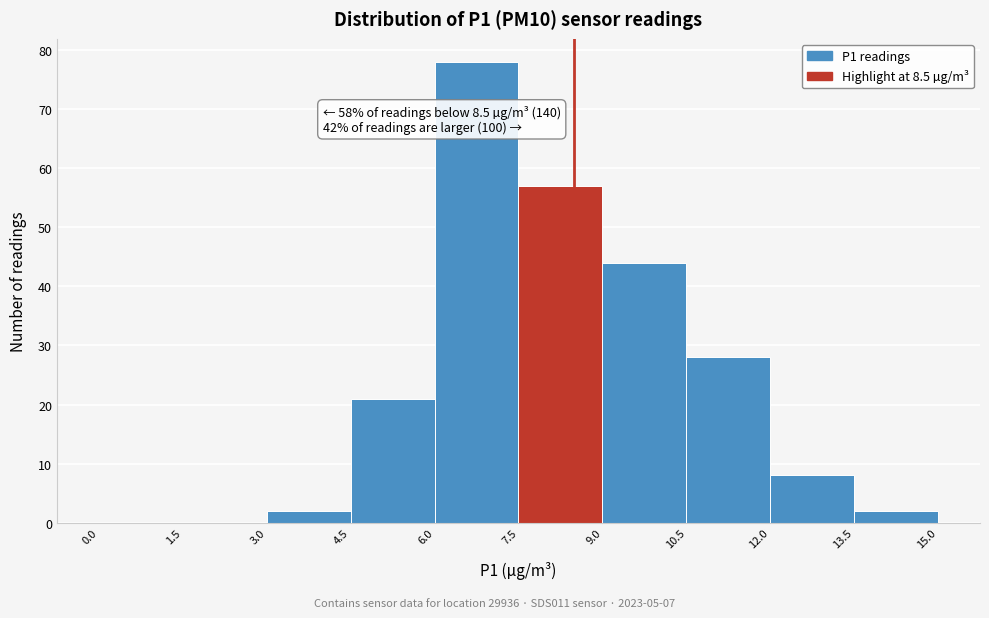

Which range on the x-axis has the tallest bar?

6.0 to 7.5